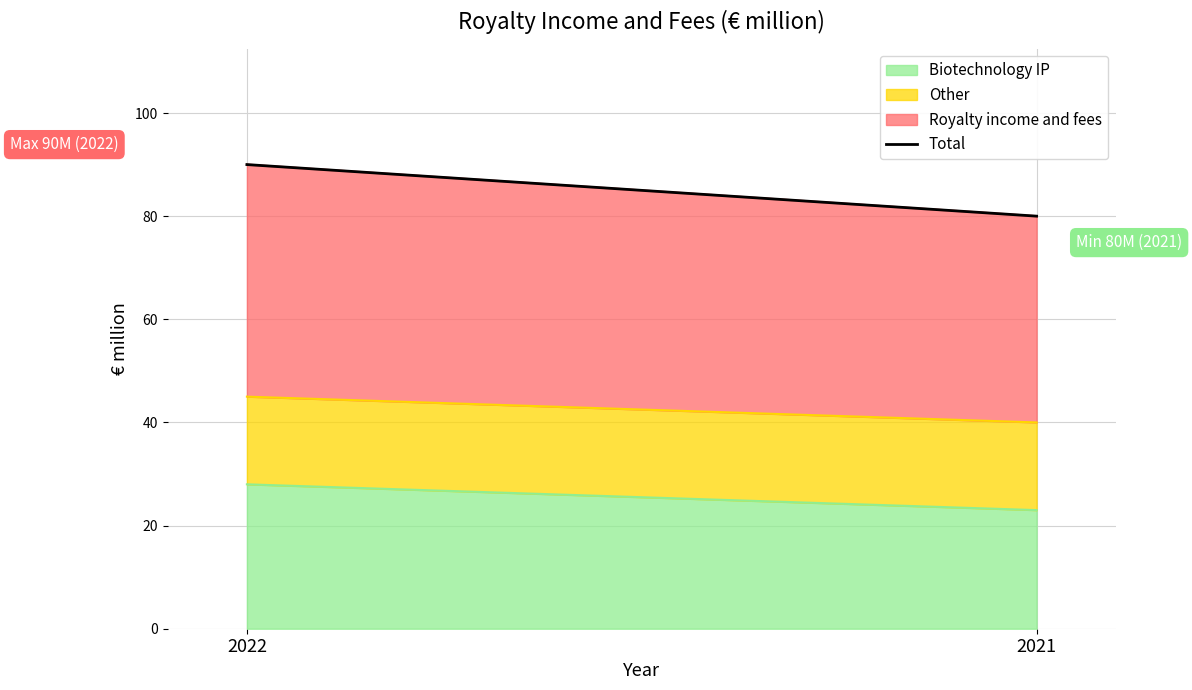

The chart shows a value of 90 at 2022. True or false?

True